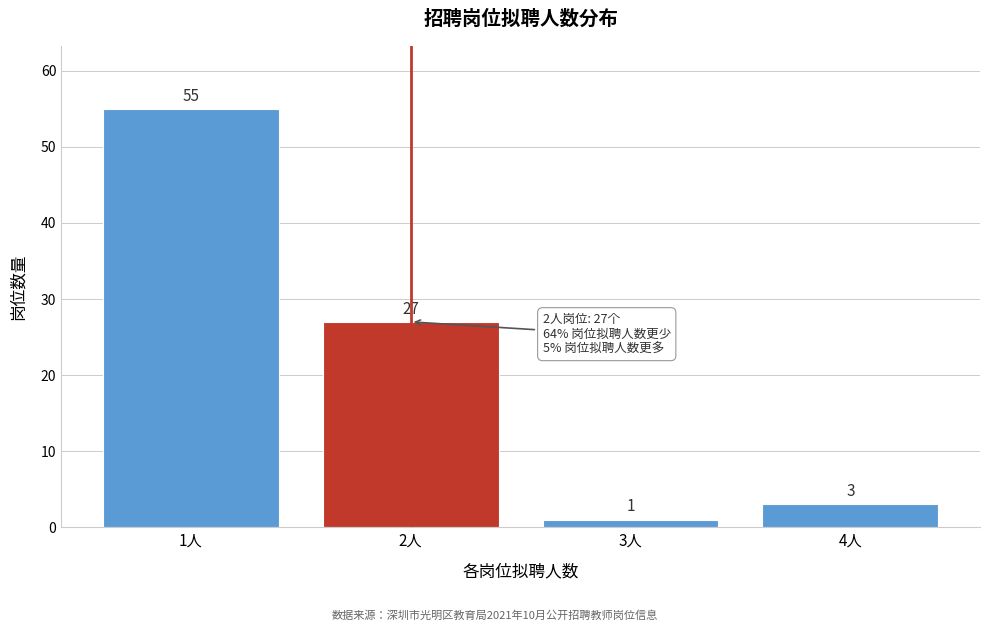

Reading right to left, list all the values displayed in this chart.

4人=3	3人=1	2人=27	1人=55